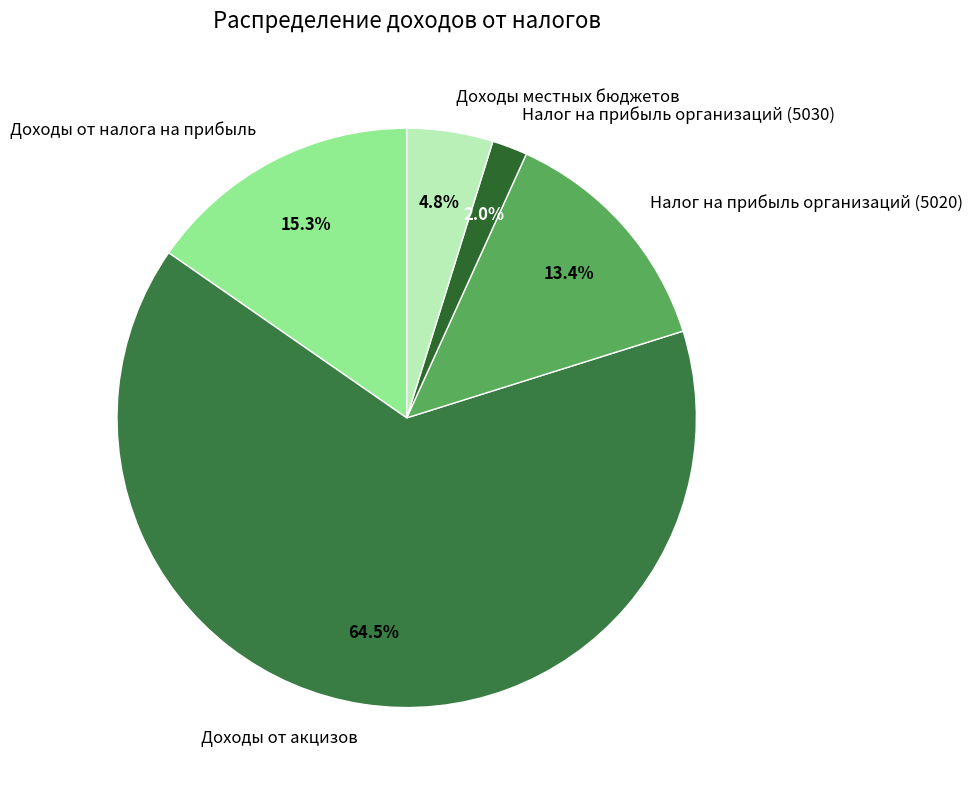

How much of the chart is everything except Доходы от акцизов?

35.5%